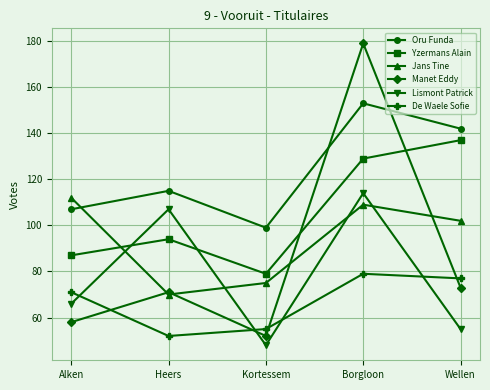

Is the value of Manet Eddy at Heers greater than the value of Oru Funda at Heers?

No